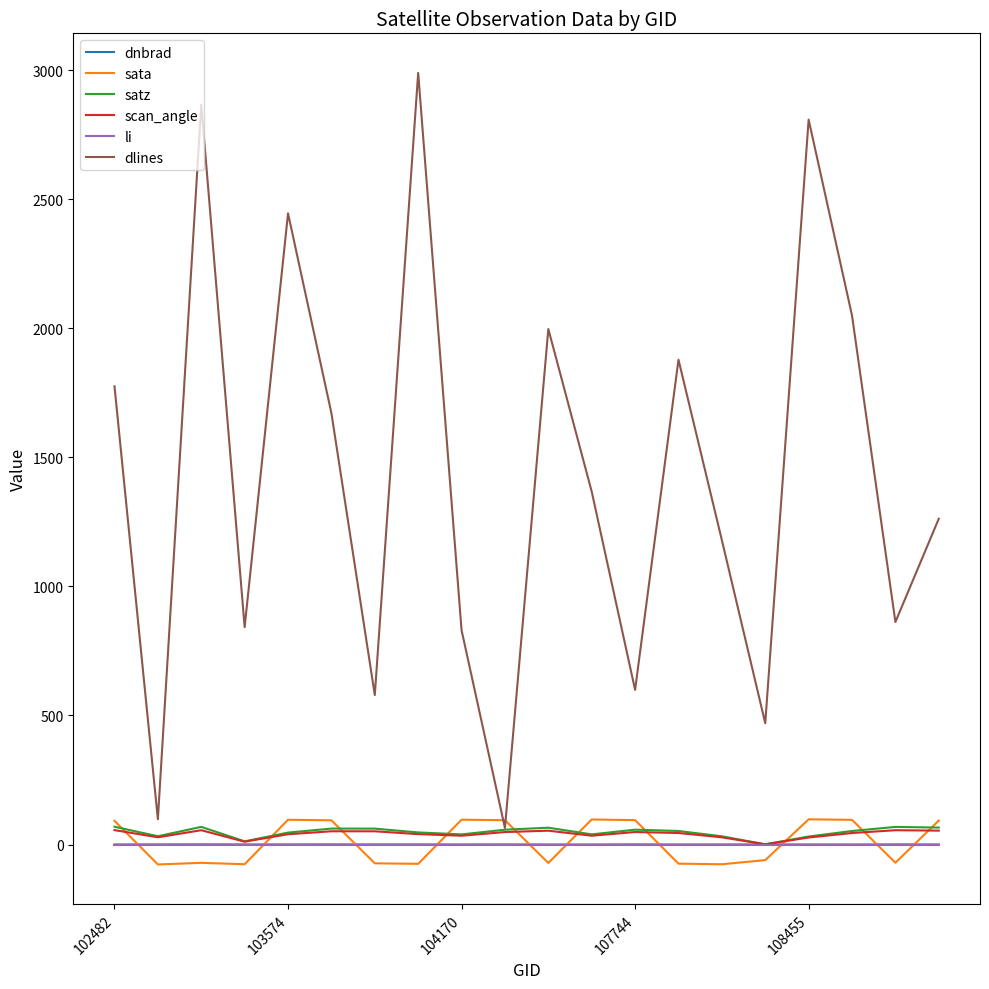

What is the maximum value for sata?

97.6